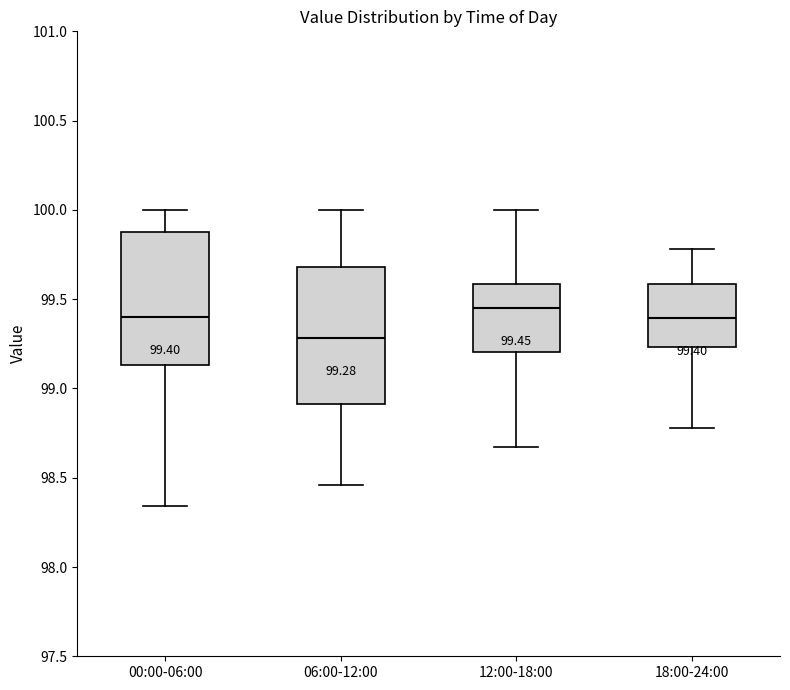

Which box's median line is the lowest?

06:00-12:00